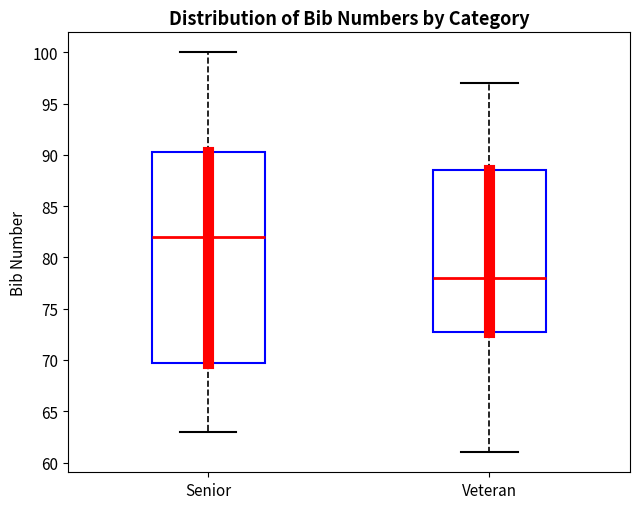

Which box is the tallest, from its lower edge to its upper edge?

Senior